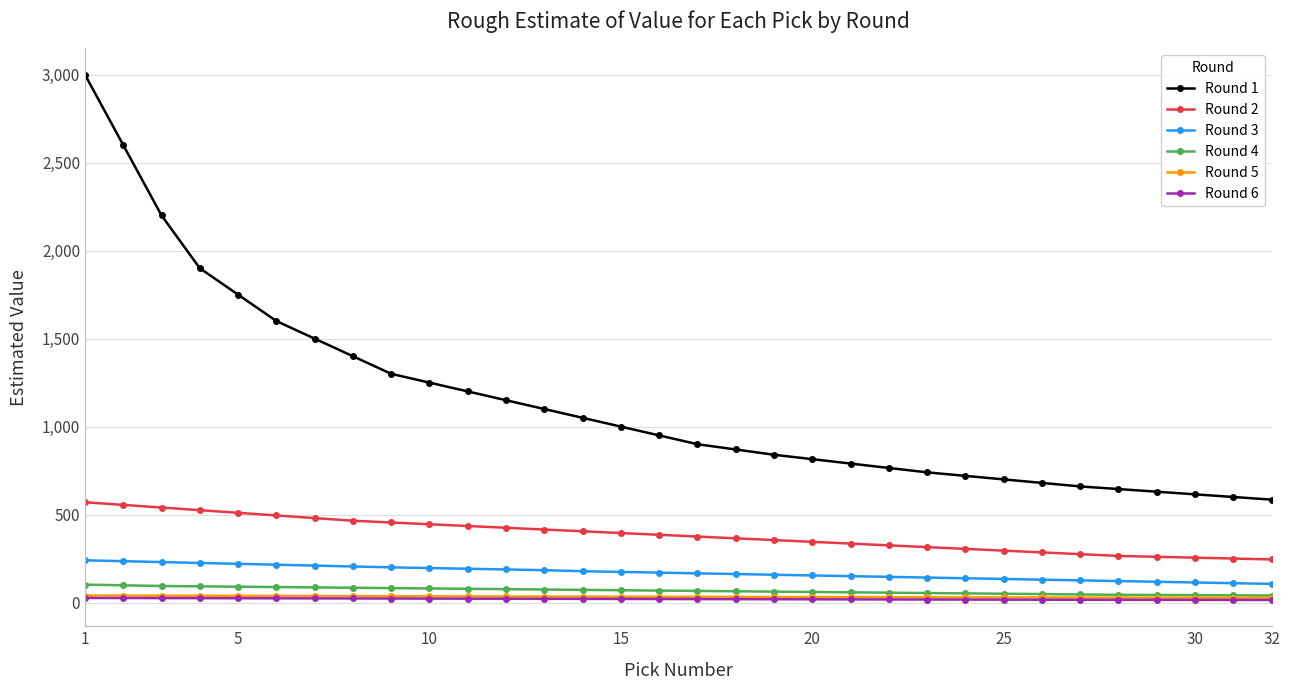

True or false: Round 4 and Round 3 cross at least once.

False